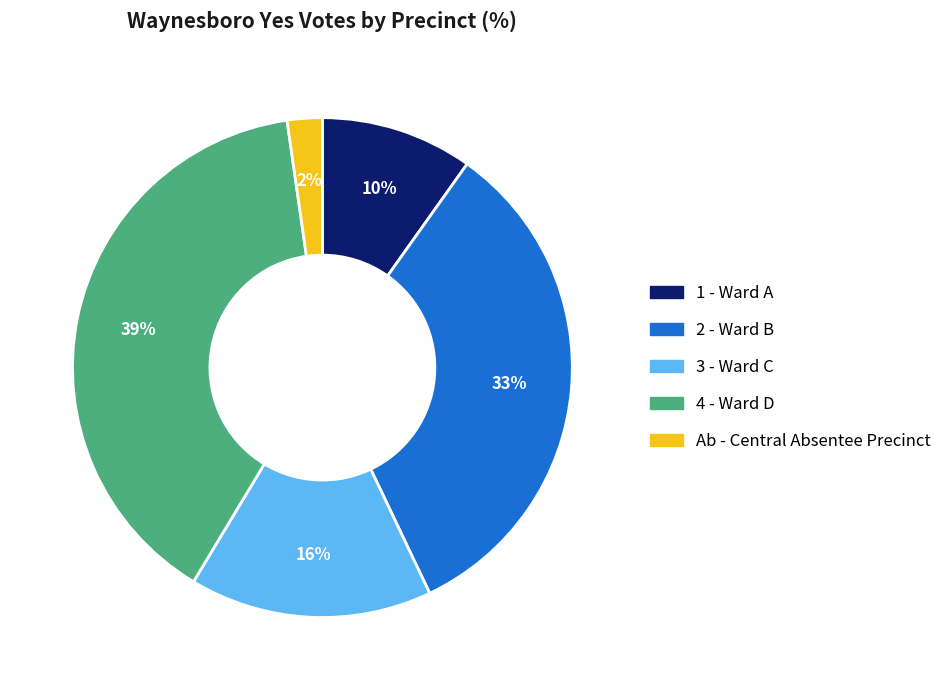

To the nearest percent, what is the difference between the largest and smallest slice percentages?

37%